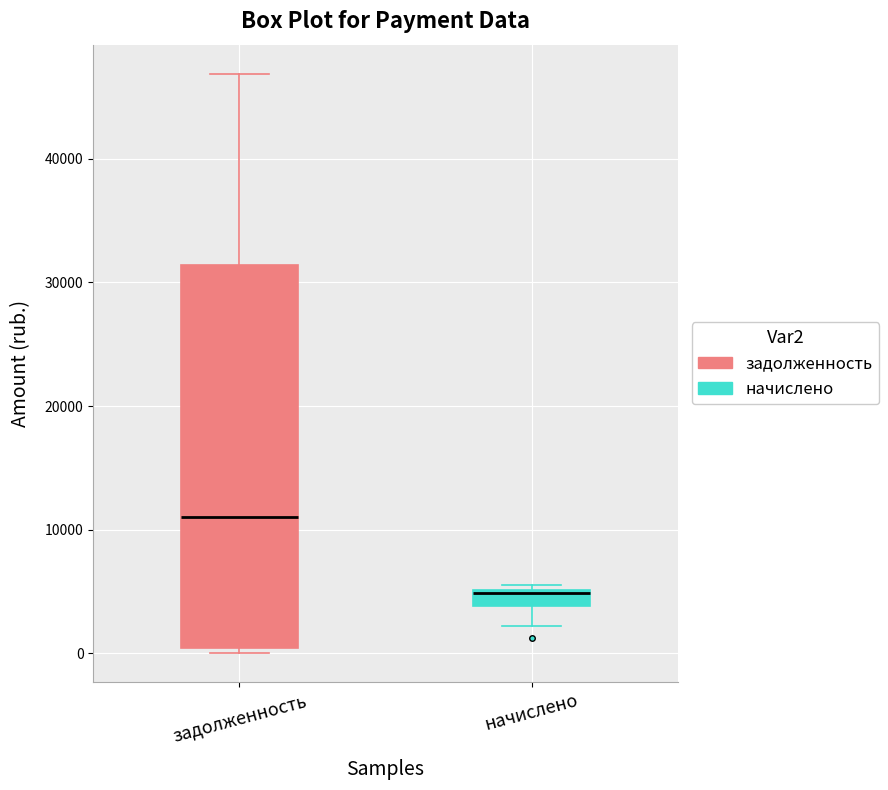

Where is the upper edge of the box for задолженность on the y-axis? The values are not printed on the chart, so give them approximately, as read against the axis.

31000